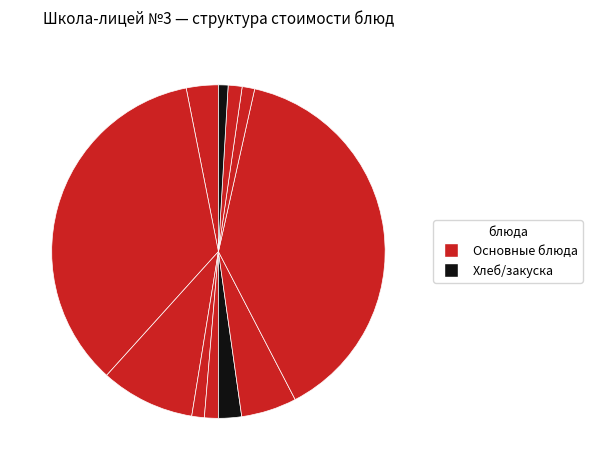

How many segments does this pie chart have?

11